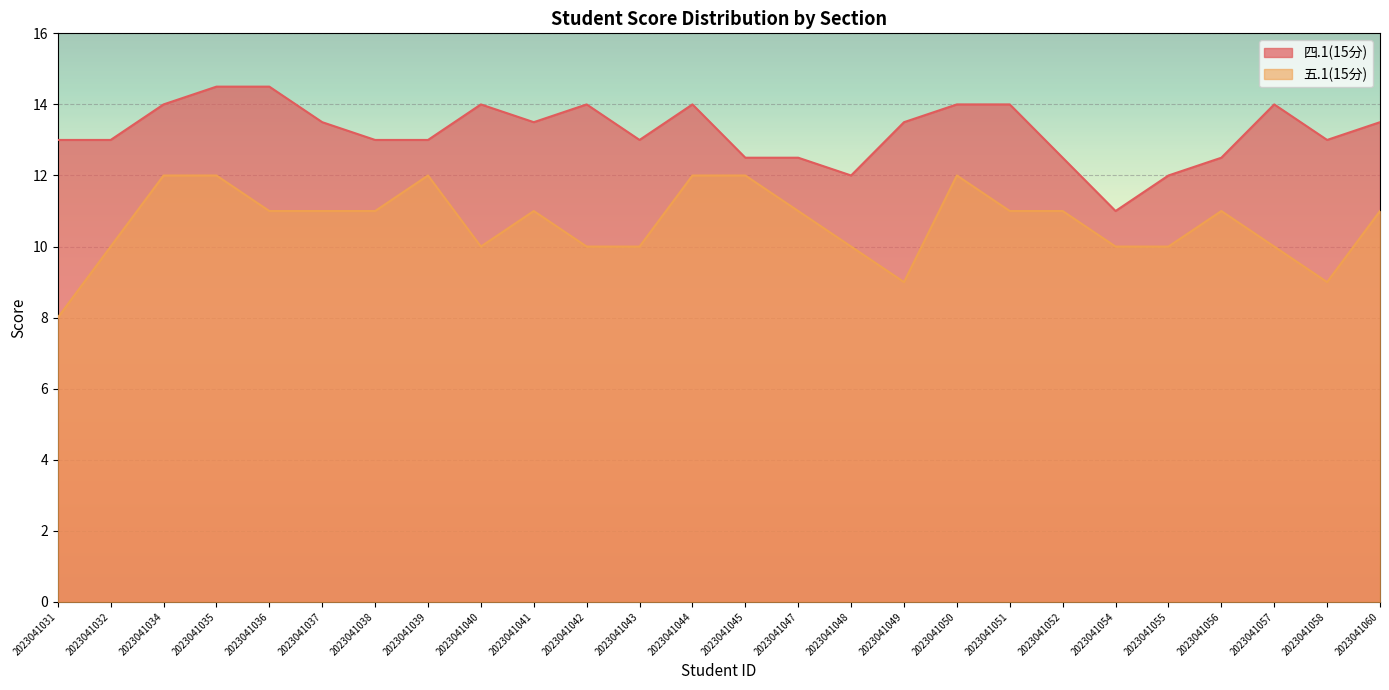

Does the chart display data point markers on the line(s)?

No